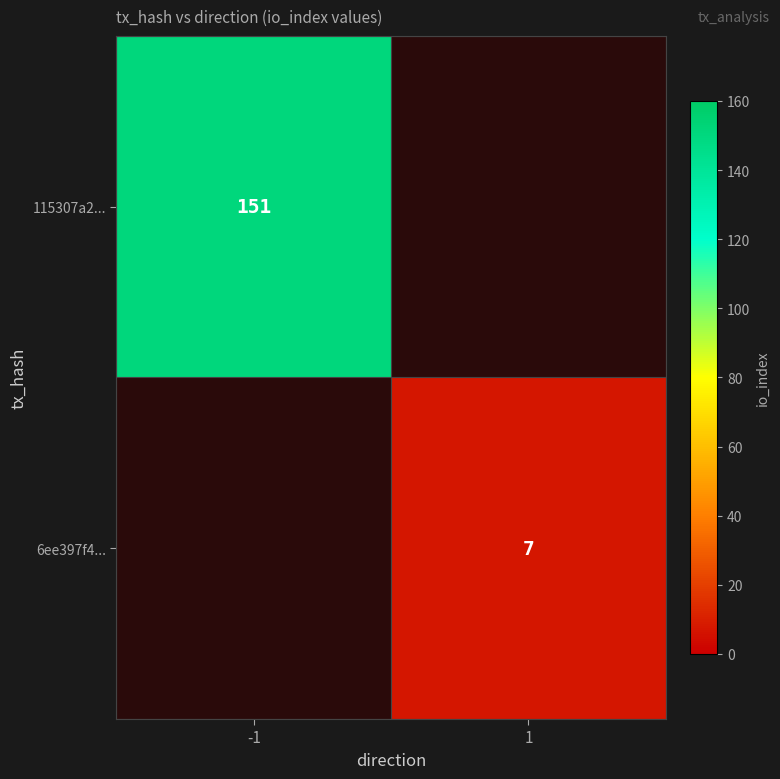

Which category has the lowest value across all series?

1